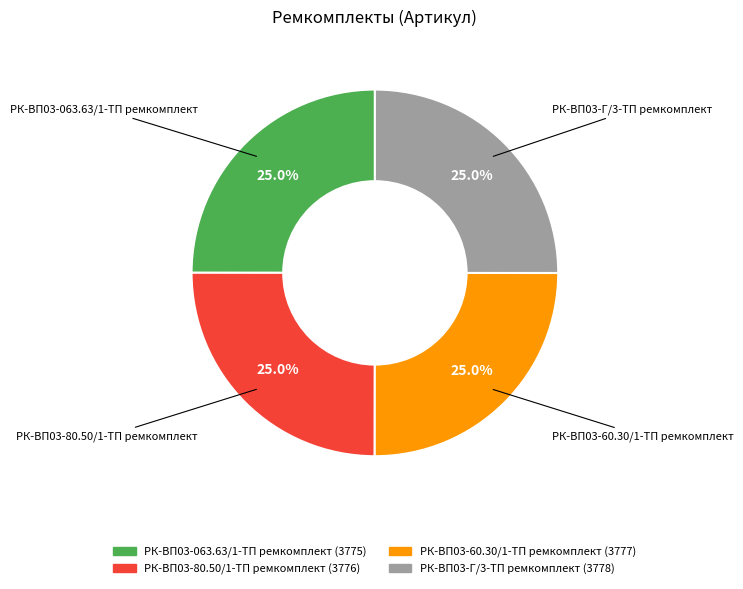

Approximately how many times larger is the value at РК-ВП03-60.30/1-ТП ремкомплект compared to РК-ВП03-Г/3-ТП ремкомплект?

1.0